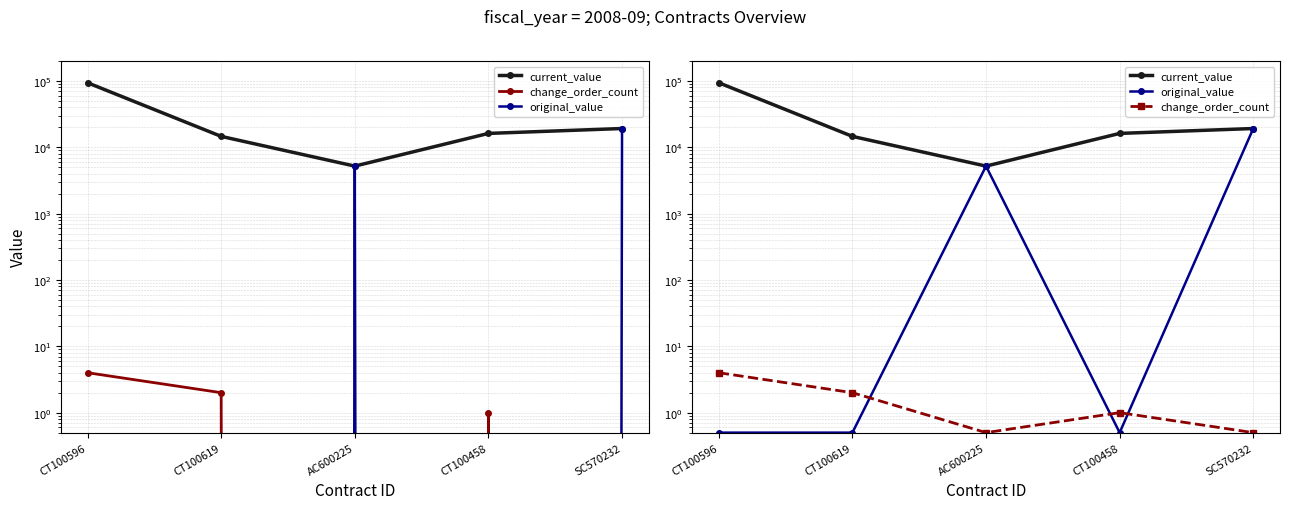

What value does the original_value series have at SC570232?

19200.0